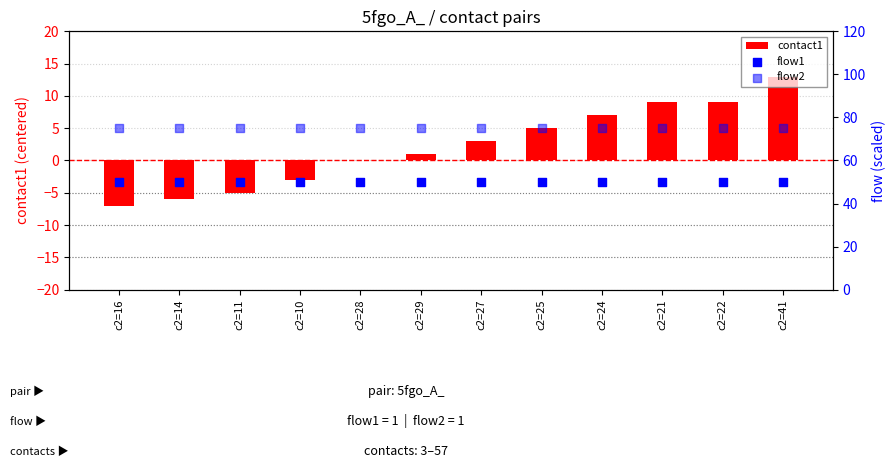

Is the value of flow1 at c2=16 greater than the value of flow2 at c2=27?

No